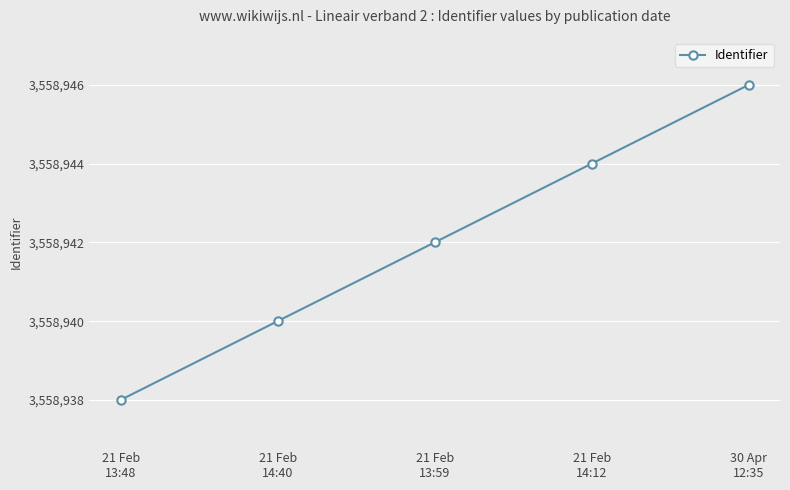

How many values are between 3558940 and 3558944?

3